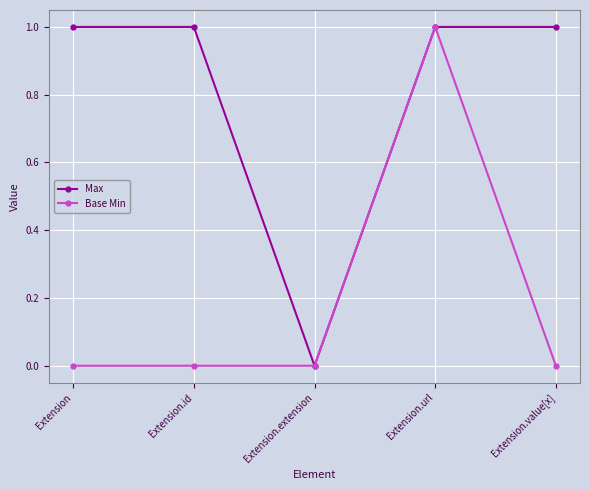

Which category has the highest value in the Base Min series?

Extension.url